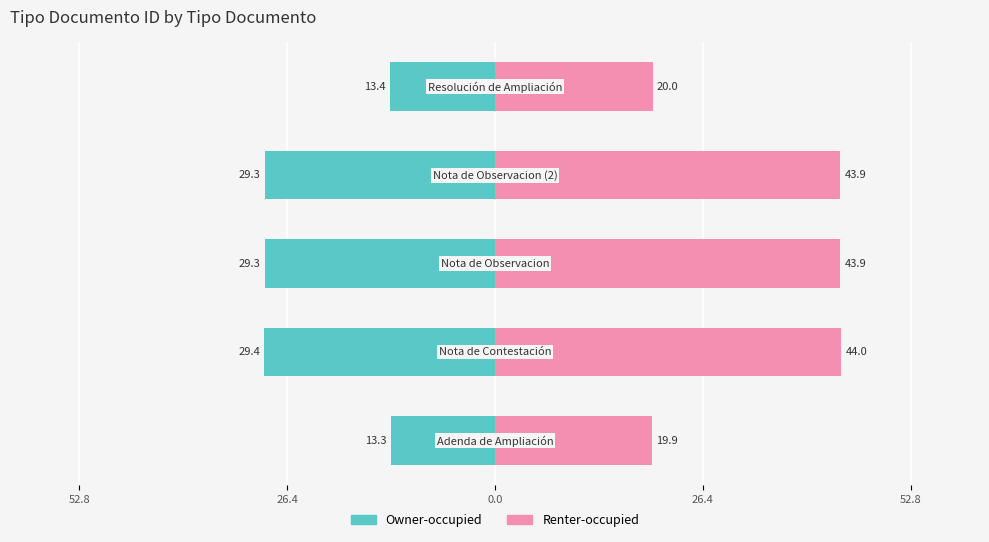

Count the number of categories in the chart.

5